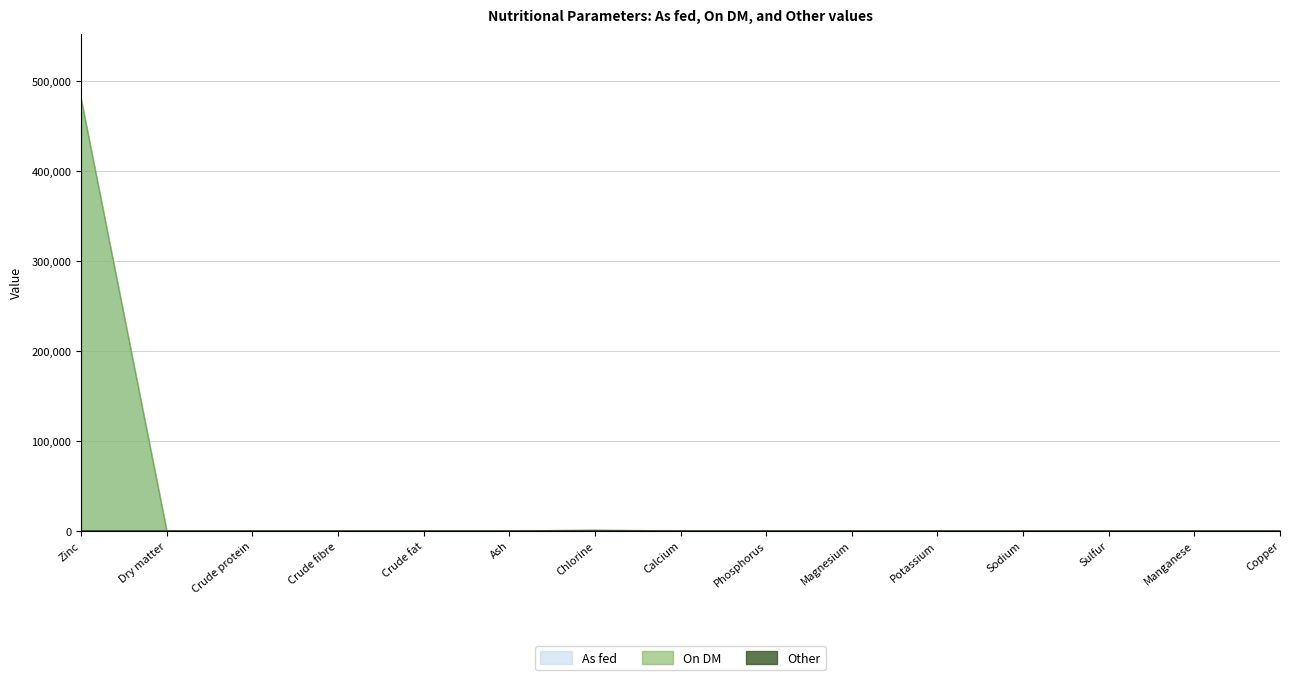

Count the number of data series in this chart.

3